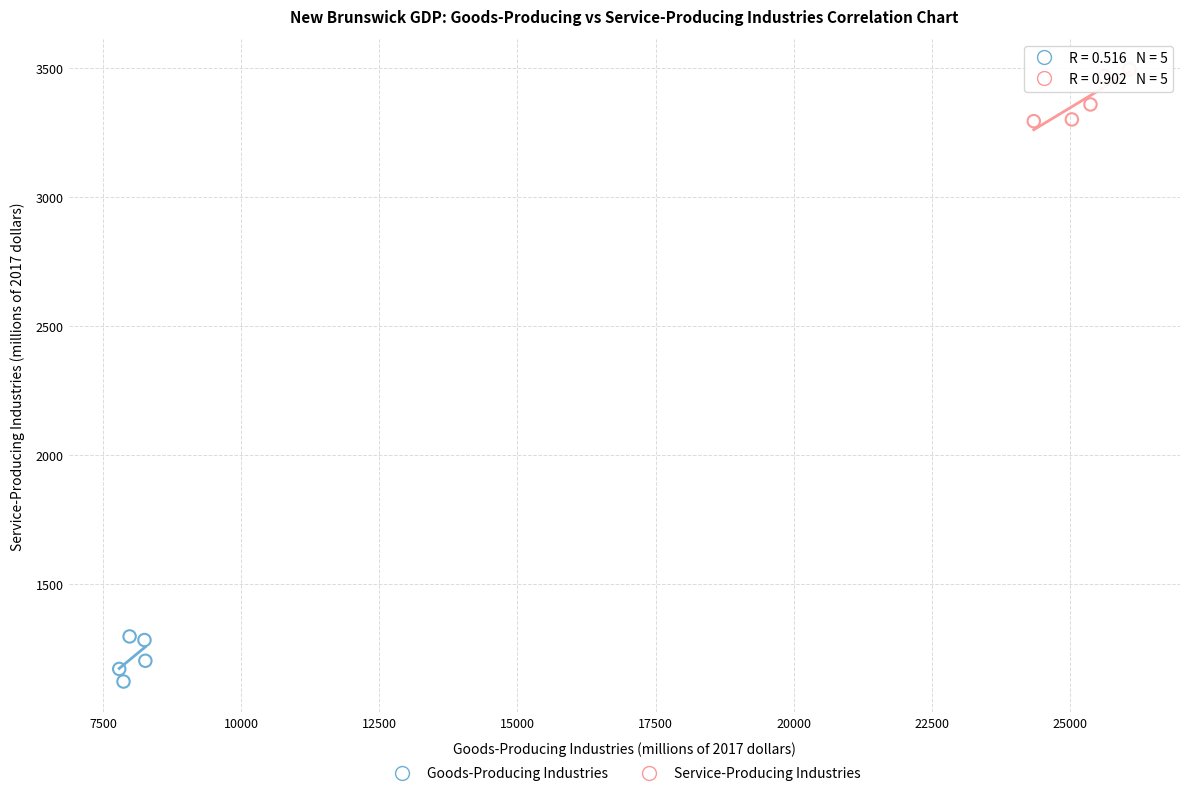

Which series reaches the minimum Y coordinate?

Goods-Producing Industries